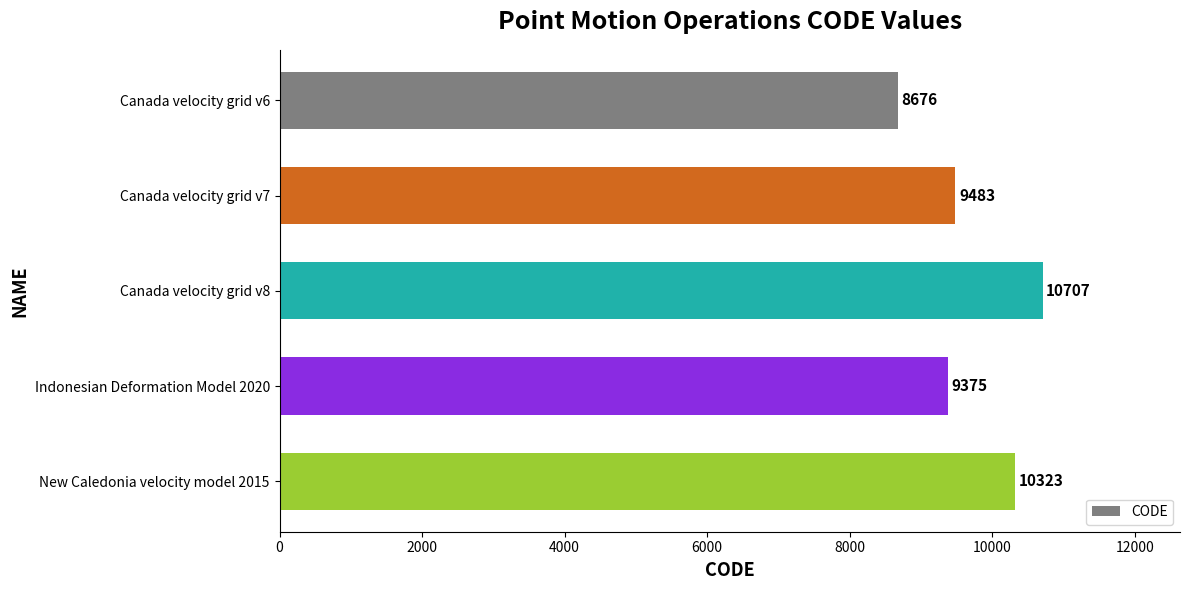

Approximately how many times larger is the value at Canada velocity grid v7 compared to Indonesian Deformation Model 2020?

1.0